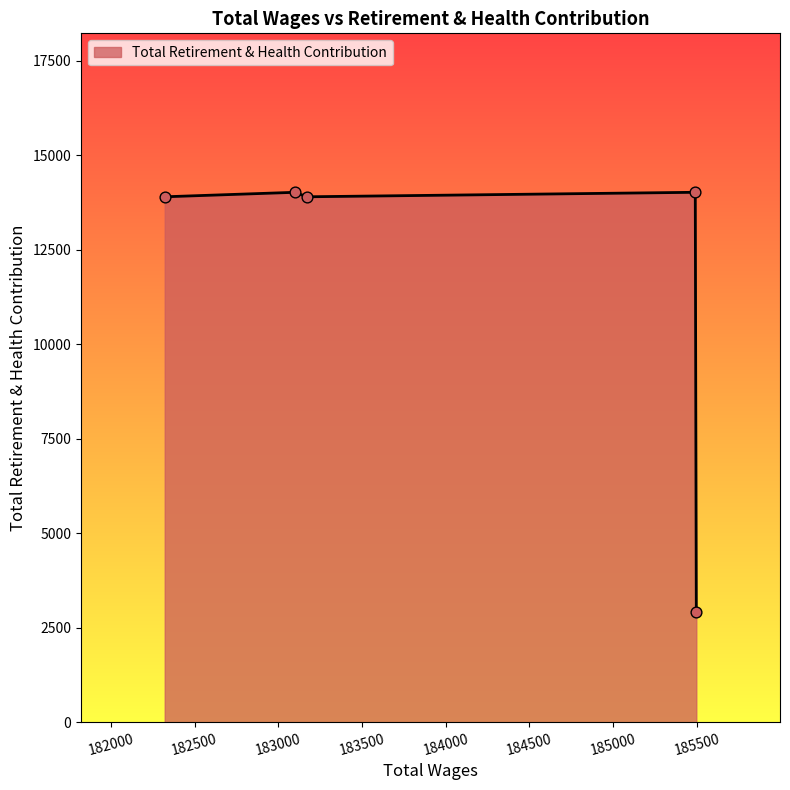

What is the average value?

11753